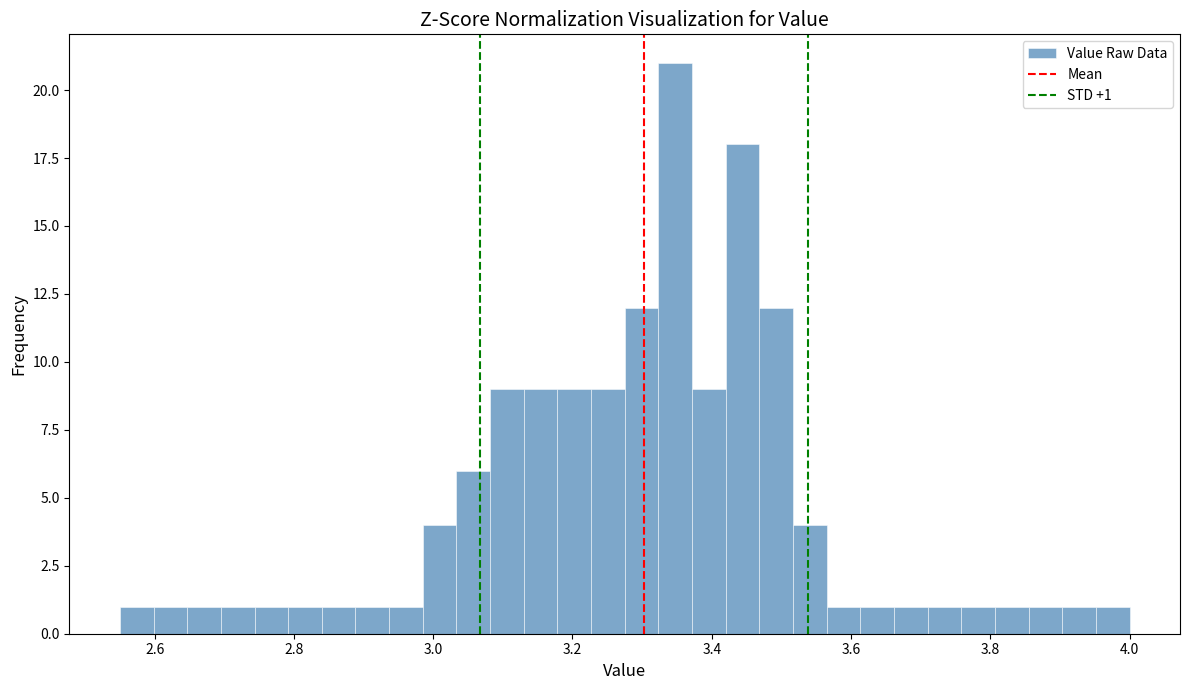

Read against the x-axis, roughly where is the centre of the tallest bar?

3.34